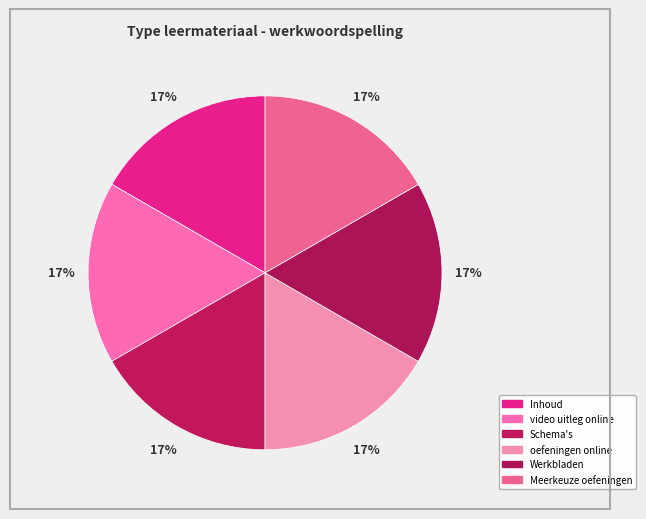

To the nearest percent, what is the combined percentage of Meerkeuze oefeningen and Schema's?

33%